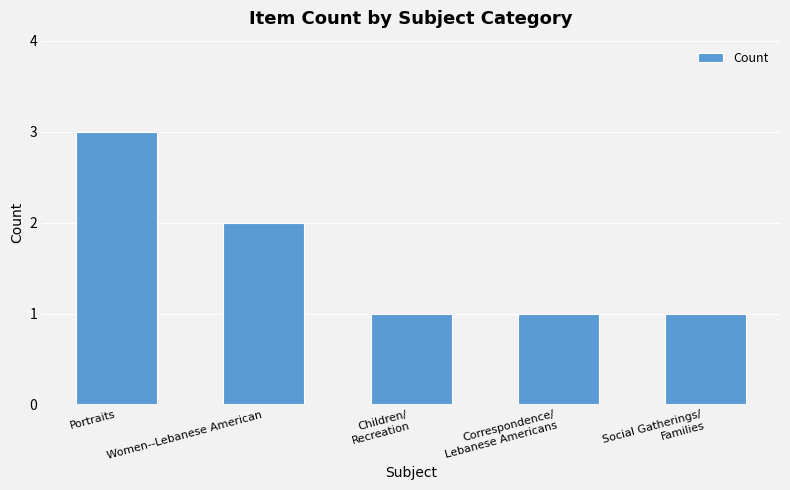

What is the label of the 4th bar from the left?

Correspondence/
Lebanese Americans